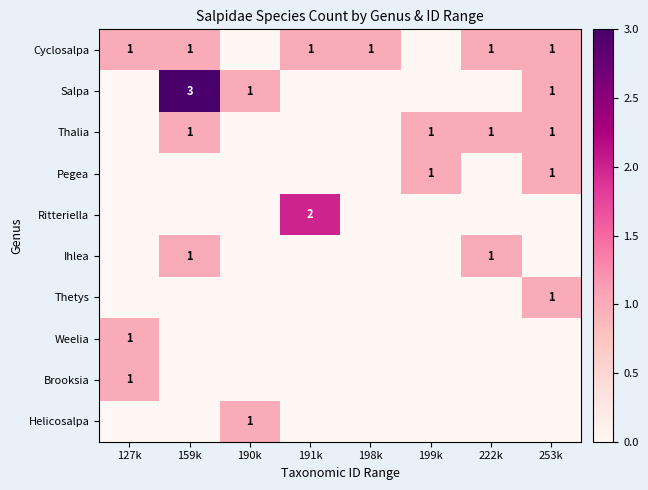

Is it true that Helicosalpa equals 1 at 190k?

True